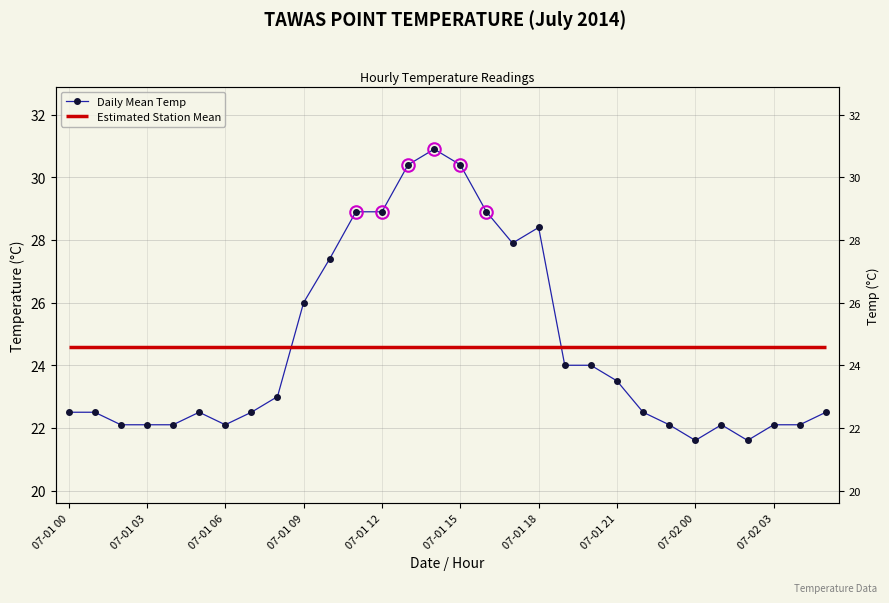

How many interior local peaks (higher than both neighbors) does the data have?

4